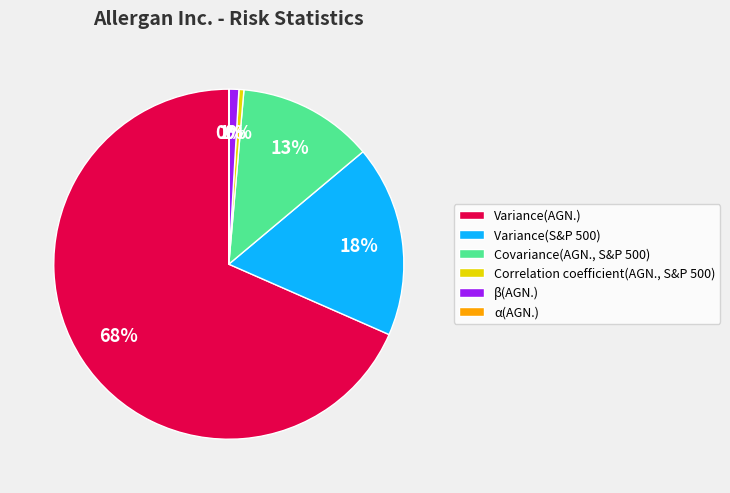

To the nearest percent, what is the combined percentage of Variance(S&P 500) and Correlation coefficient(AGN., S&P 500)?

18%